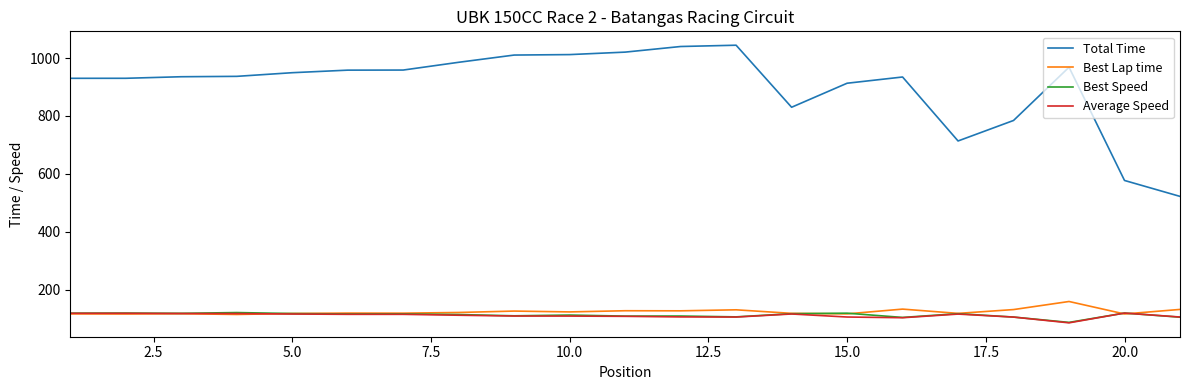

True or false: Total Time and Average Speed intersect in this chart.

False